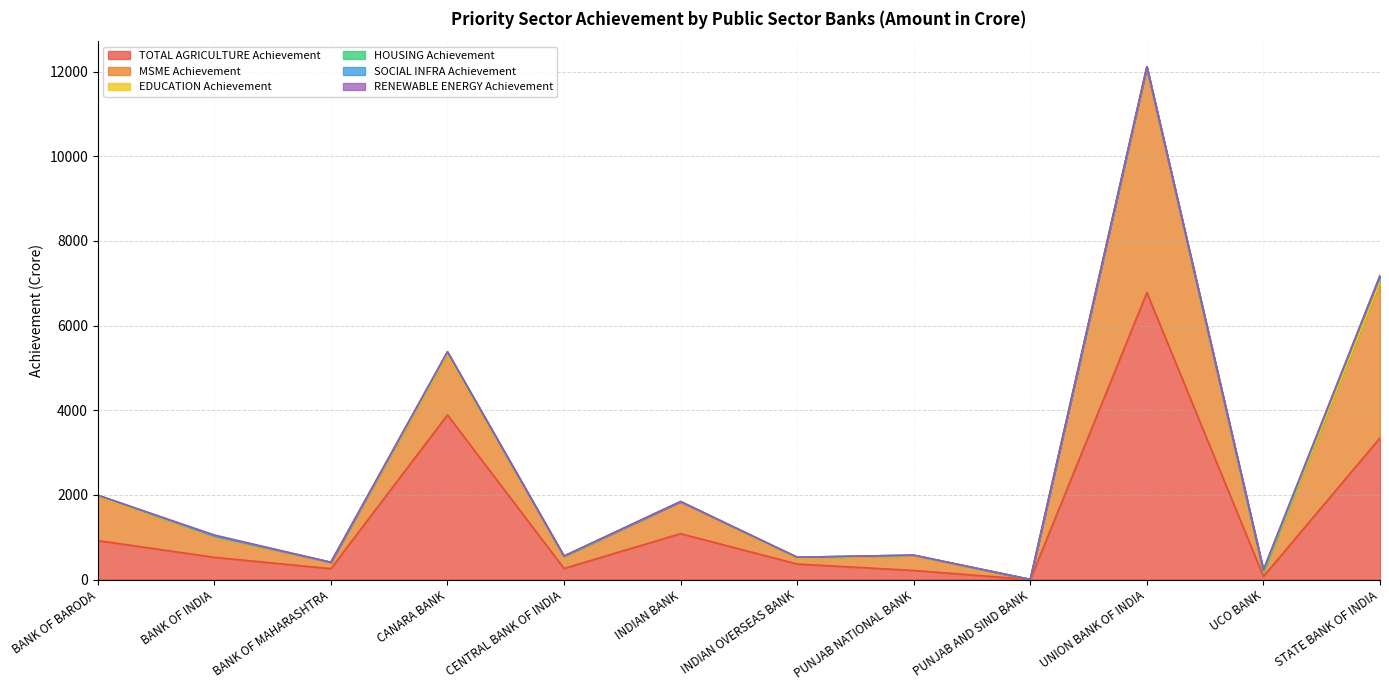

Where is the first local maximum for SOCIAL INFRA Achievement?

CENTRAL BANK OF INDIA